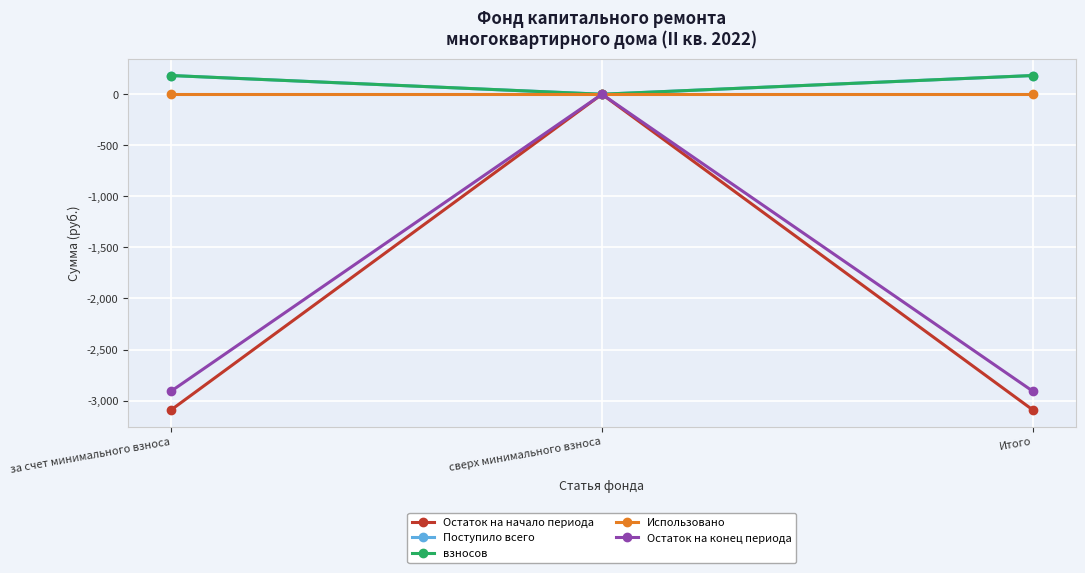

Reading left to right, transcribe all the data shown in this chart.

Остаток на начало периода: -3090.3	0.0	-3090.3
Поступило всего: 183.3	0.0	183.3
взносов: 183.3	0.0	183.3
Использовано: 0.0	0.0	0.0
Остаток на конец периода: -2907.0	0.0	-2907.0